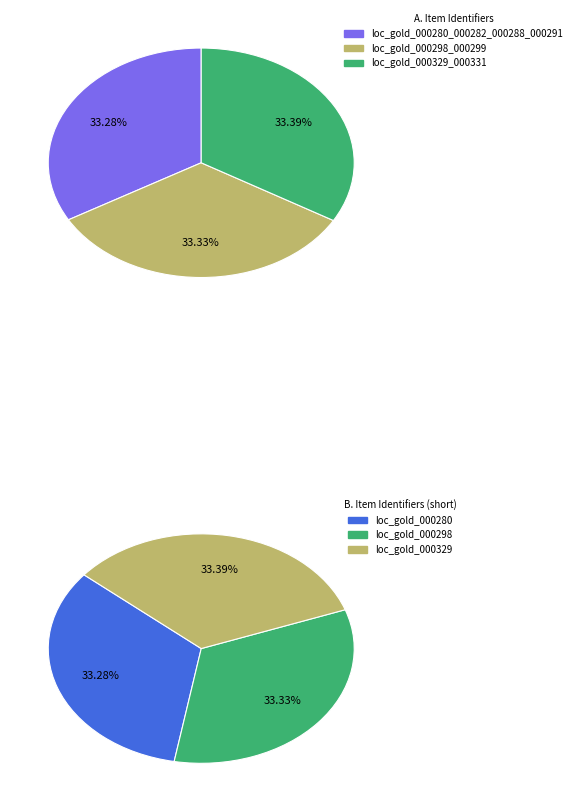

What is the total percentage of loc_gold_000298_000299 and loc_gold_000280_000282_000288_000291?

66.6%